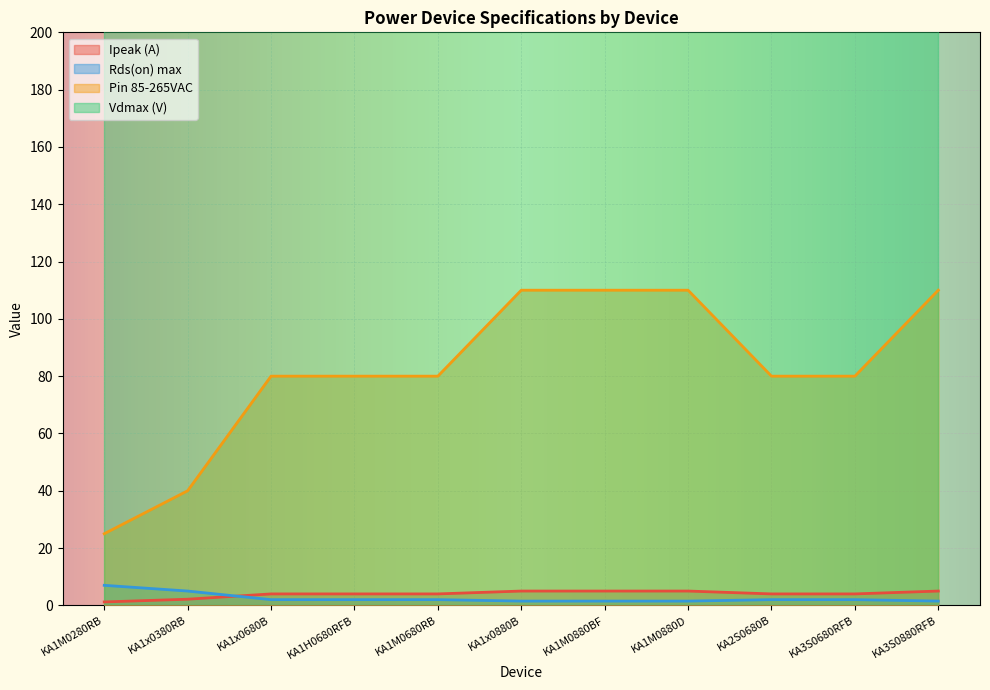

How many Pin 85-265VAC values are between 80 and 110?

9